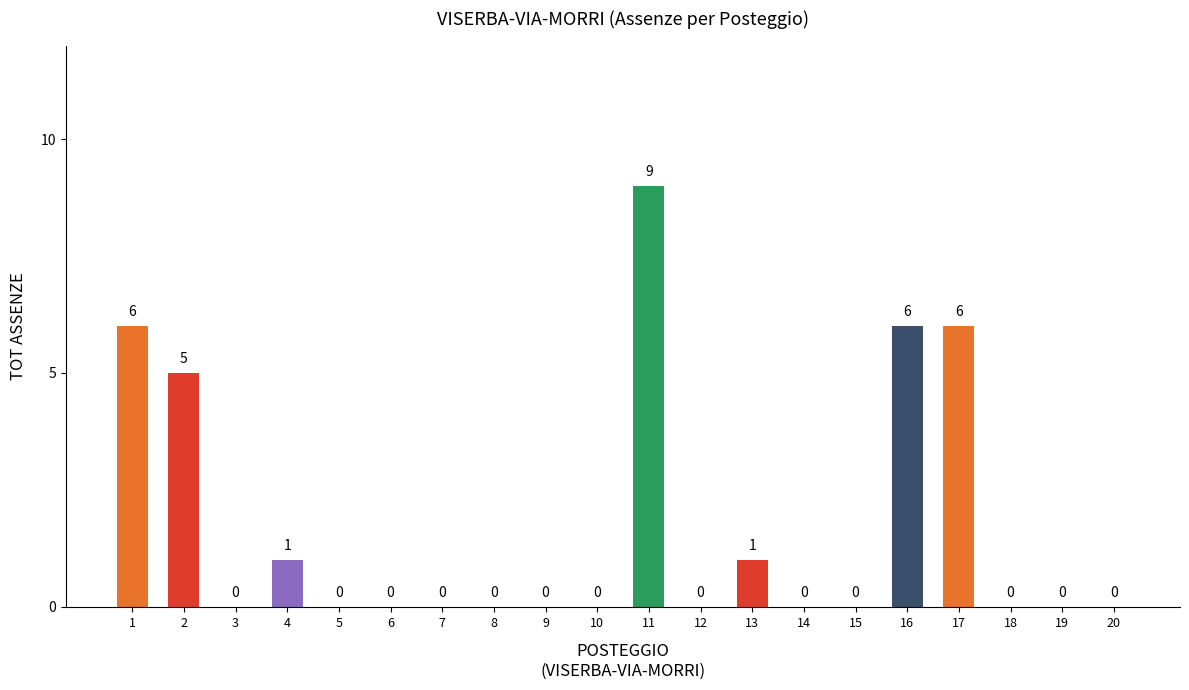

What is the sum of all values?

34